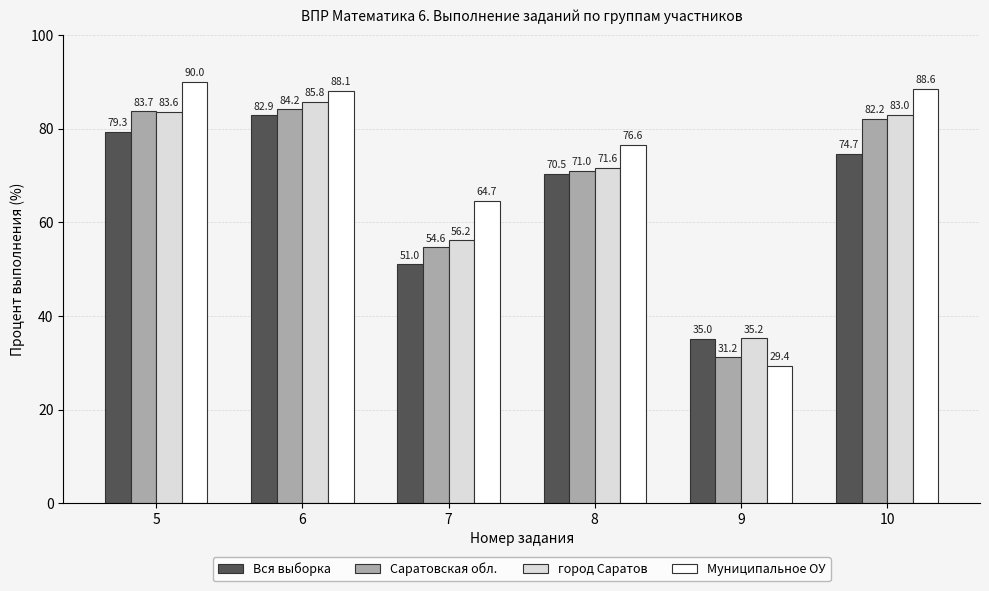

The value of город Саратов at 9 is 35.2. True or false?

True